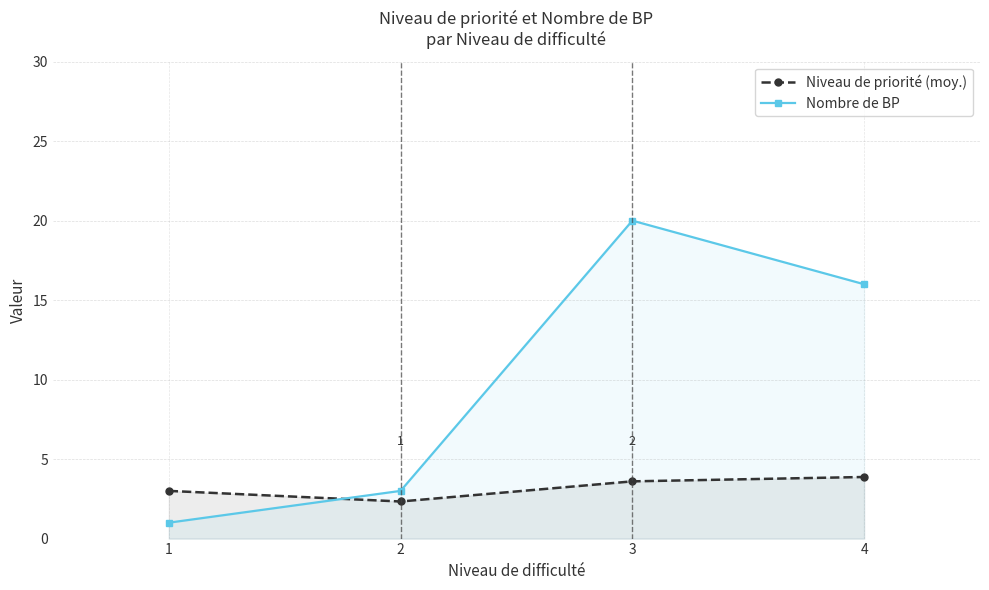

At which category does Niveau de priorité (moy.) reach its first local valley?

2